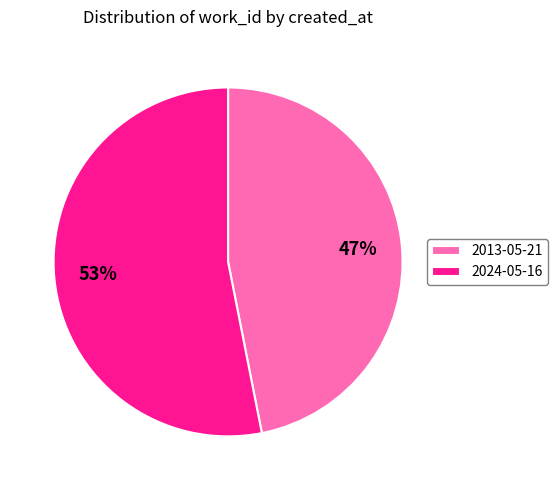

Is 2024-05-16 the majority of the pie?

Yes